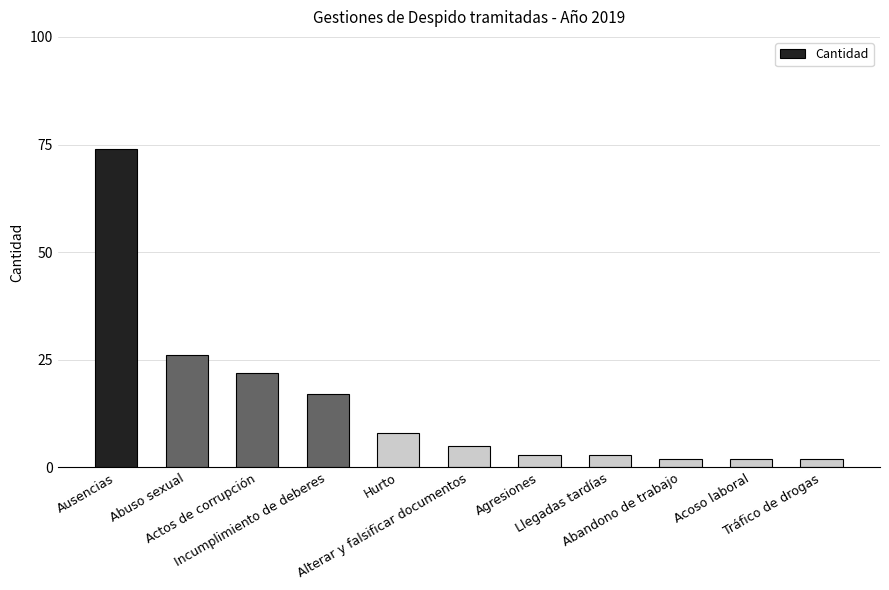

Reading left to right, what are all the values shown in this chart?

Ausencias=74	Abuso sexual=26	Actos de corrupción=22	Incumplimiento de deberes=17	Hurto=8	Alterar y falsificar documentos=5	Agresiones=3	Llegadas tardías=3	Abandono de trabajo=2	Acoso laboral=2	Tráfico de drogas=2